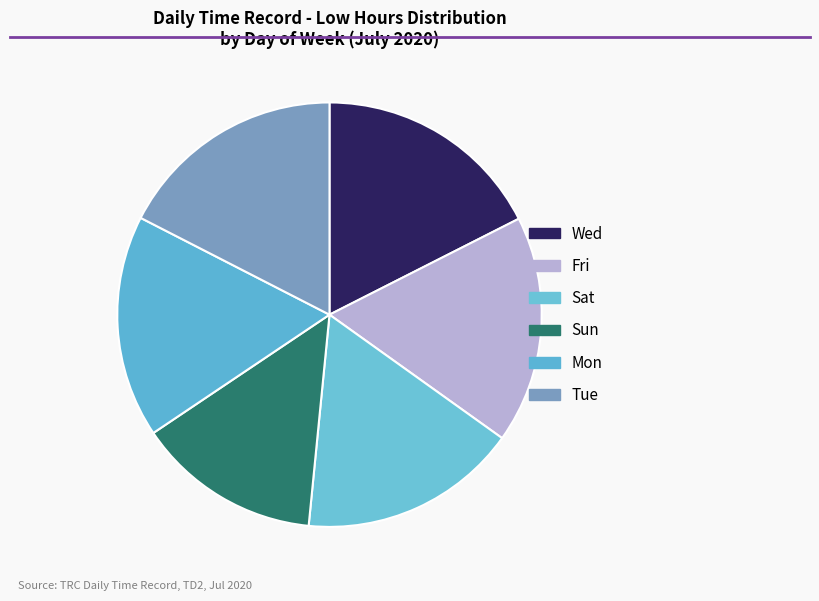

The Wed slice represents 8% of the pie. True or false?

False